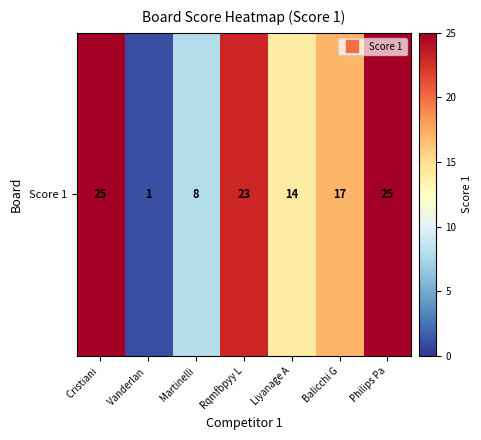

Rank the categories by value from lowest to highest.

Vanderlan , Martinelli, Liyanage A, Balicchi G, Rqmfbpyy L, Cristiani , Philips Pa